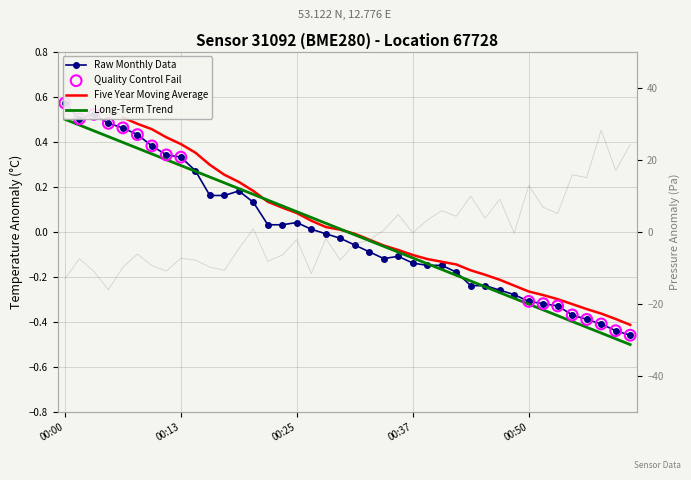

Is the value of temperature at 00:54 greater than the value of pressure_norm at 00:42?

No